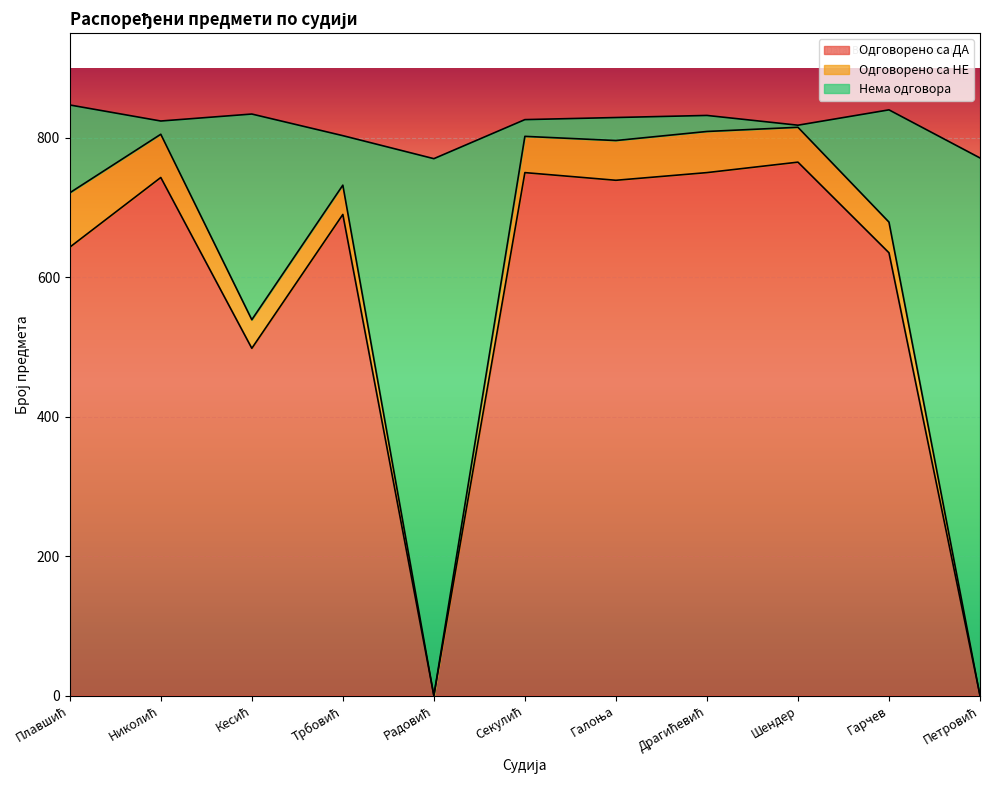

How many positive values does the Одговорено са ДА series have?

9